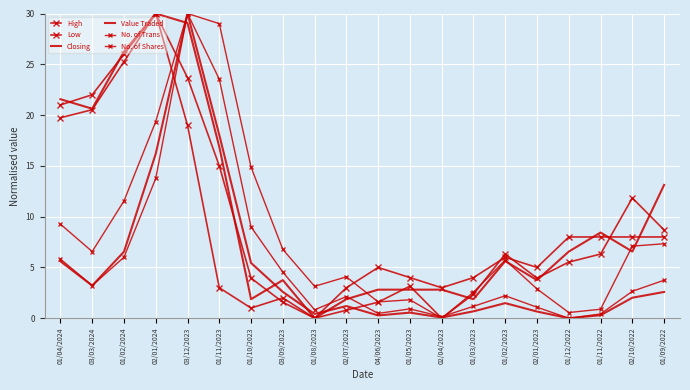

Which series has the largest range (max minus min)?

High